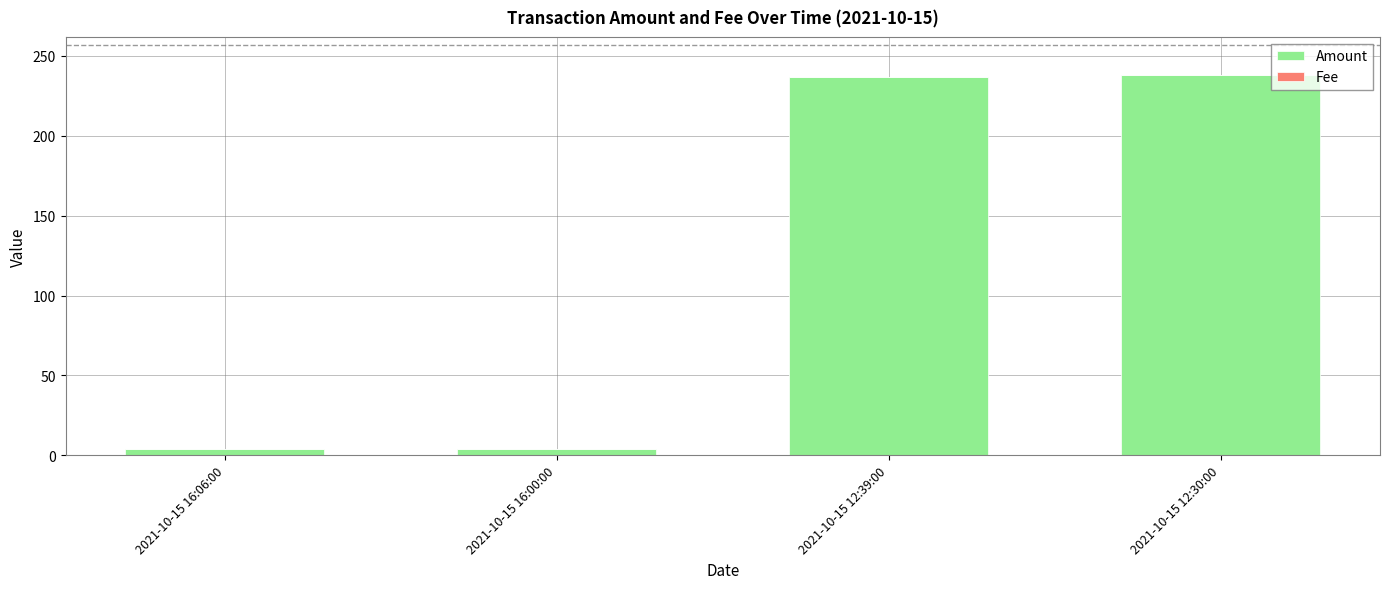

Is it true that Amount equals 237.0 at 2021-10-15 12:39:00?

True